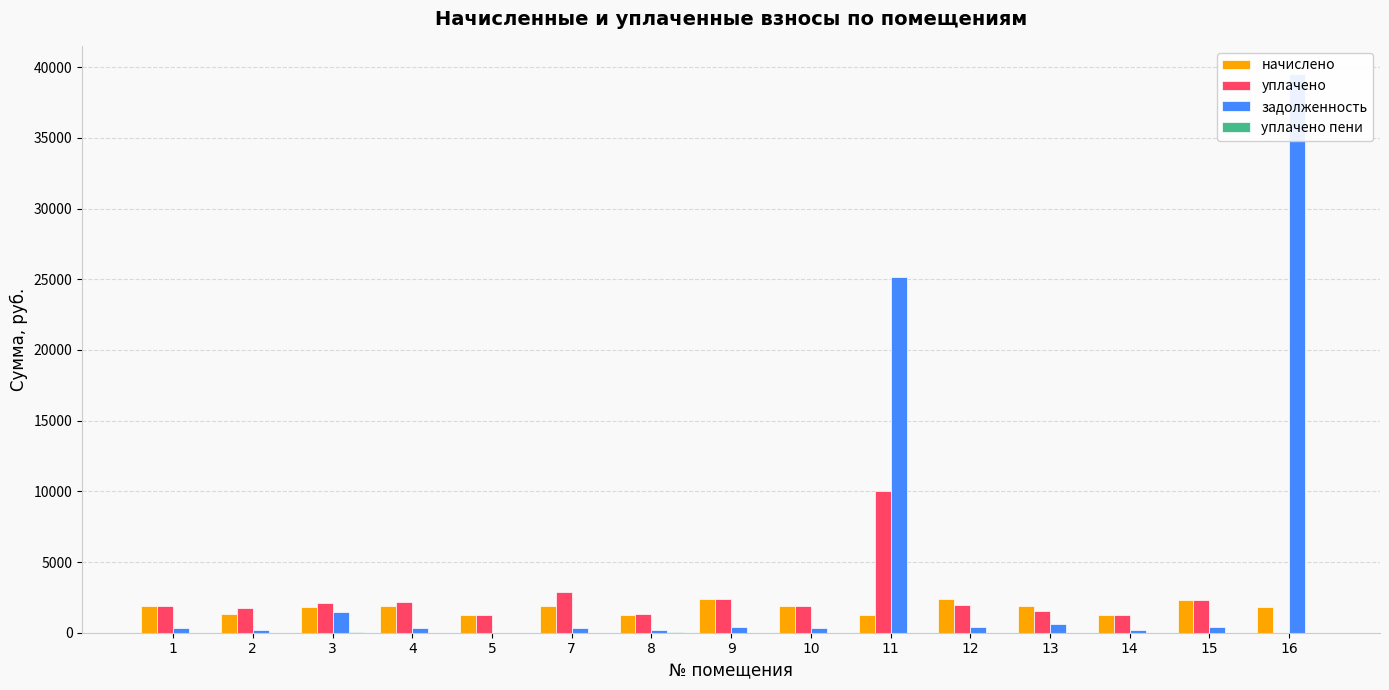

Which series has the largest range (max minus min)?

задолженность